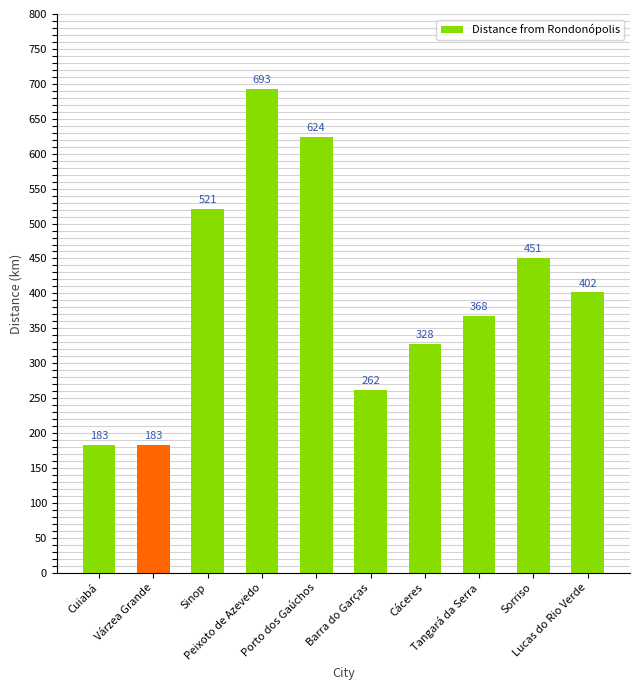

Which label corresponds to the largest value in the chart?

Peixoto de Azevedo